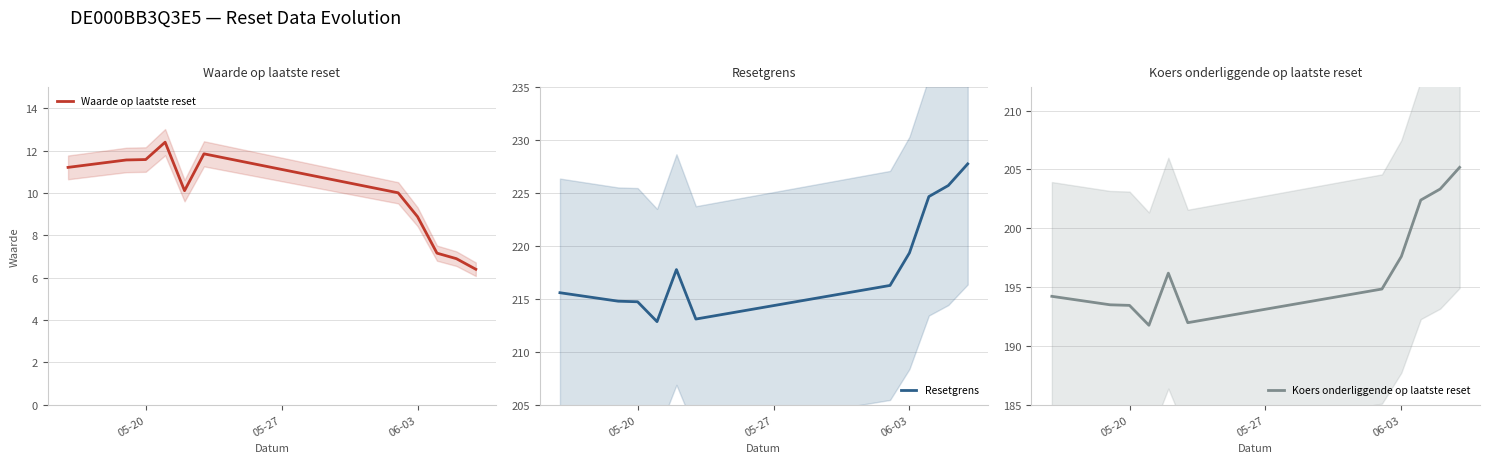

Which series has the largest total across all categories?

Resetgrens